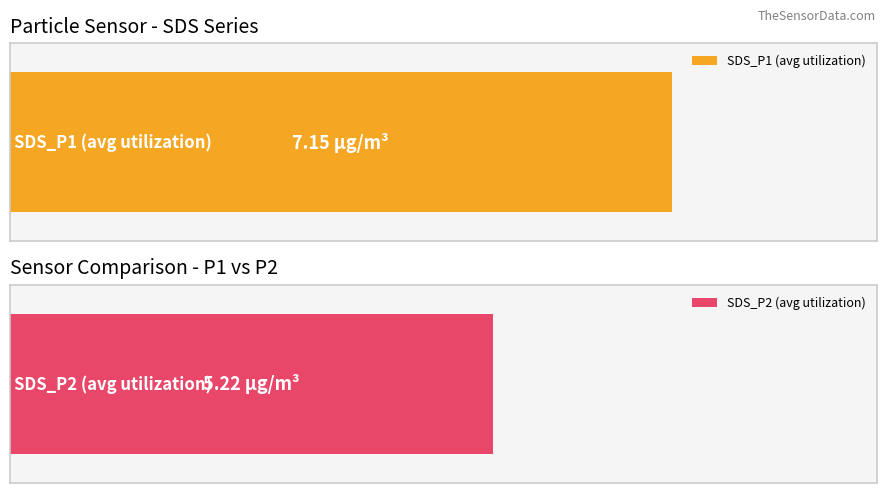

Rank the series at 00:20 from highest to lowest value.

SDS_P1, SDS_P2